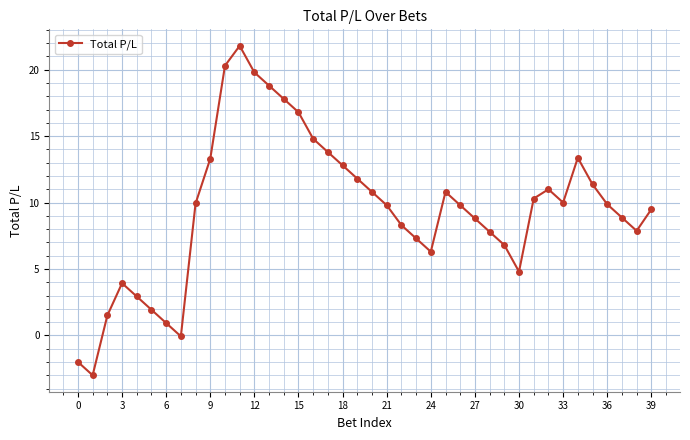

What is the greatest value displayed?

21.8